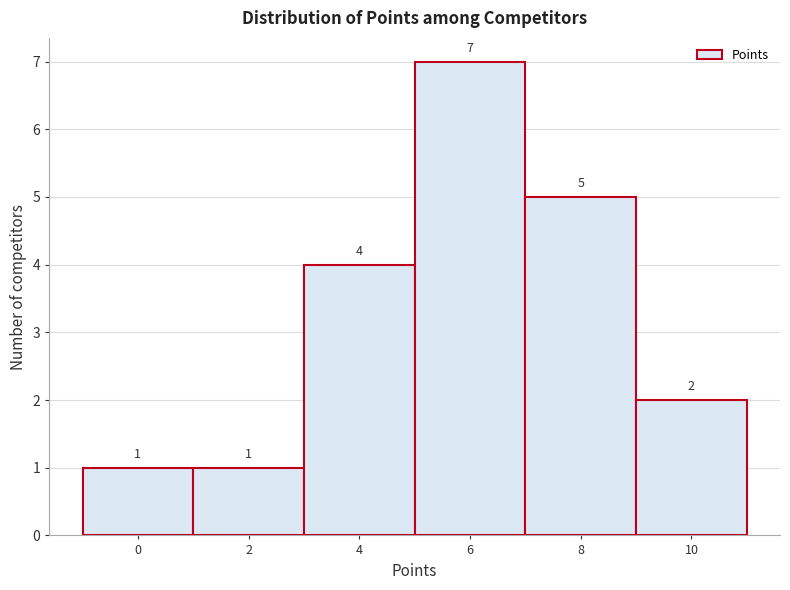

Reading left to right, extract all data points from this chart.

0=1	2=1	4=4	6=7	8=5	10=2